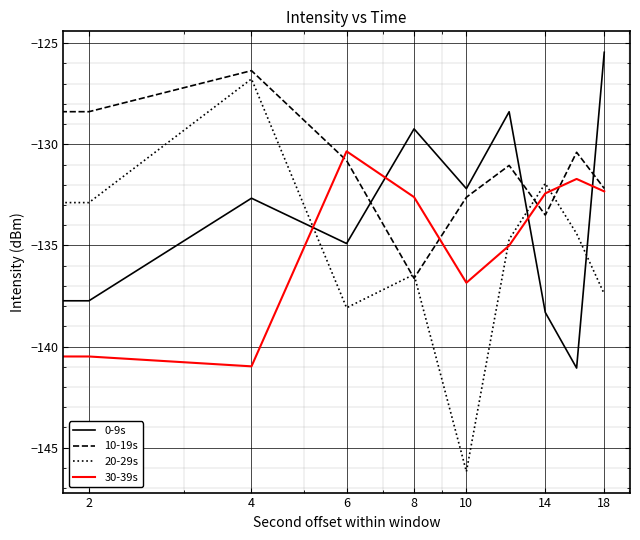

What are all the series names shown in the legend?

0-9s, 10-19s, 20-29s, 30-39s